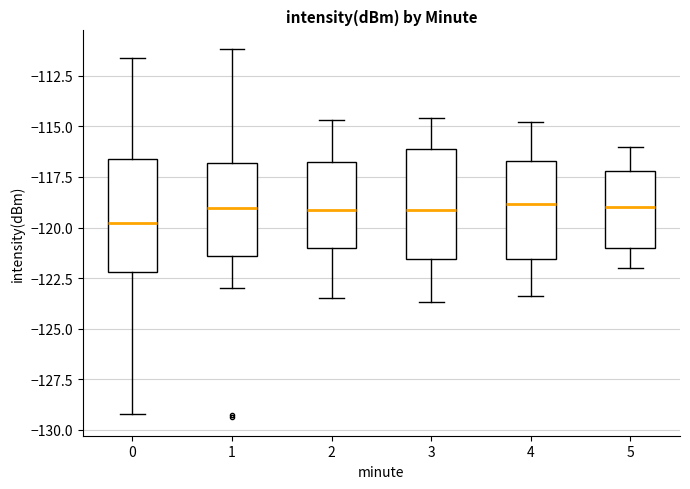

Reading left to right, transcribe this box plot: for each box, give where its median line is, the range the box spans, and where its two whiskers end, as read against the y-axis. The values are not printed on the chart, so give them approximately, as read against the axis.

0: median -120.0, box -122.0 to -116.5, whiskers -129.0 to -111.5
1: median -119.0, box -121.5 to -117.0, whiskers -123.0 to -111.0
2: median -119.0, box -121.0 to -116.5, whiskers -123.5 to -114.5
3: median -119.0, box -121.5 to -116.0, whiskers -123.5 to -114.5
4: median -119.0, box -121.5 to -116.5, whiskers -123.5 to -115.0
5: median -119.0, box -121.0 to -117.0, whiskers -122.0 to -116.0